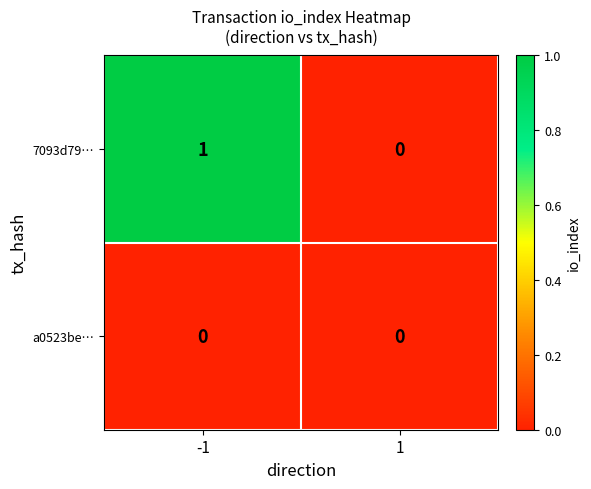

At which category is the sum across all series the highest?

-1